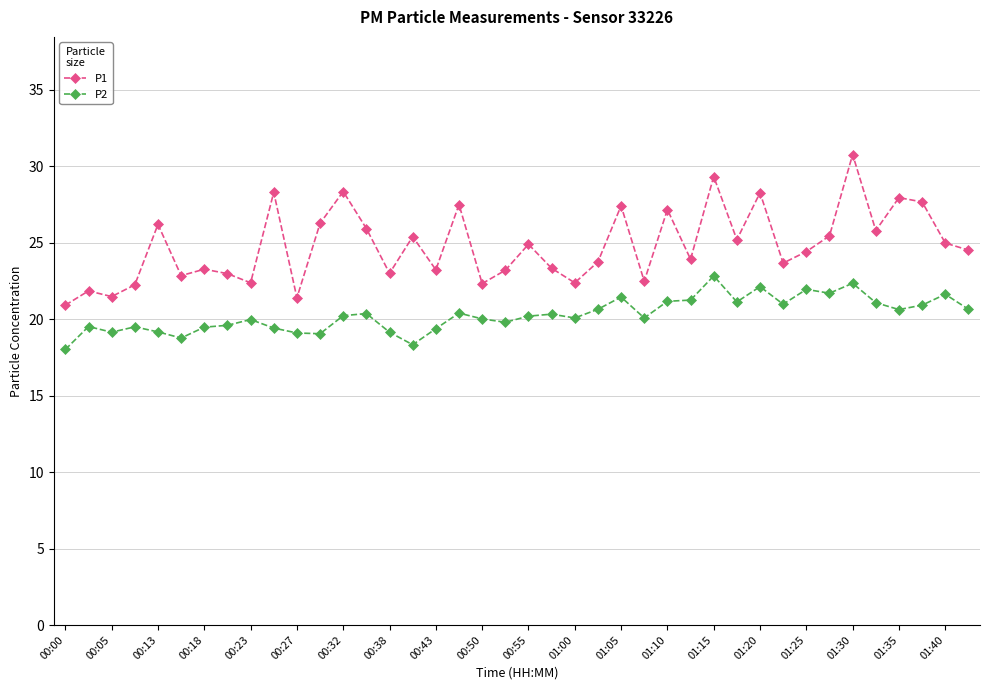

What is the highest value of the P1 series?

30.8